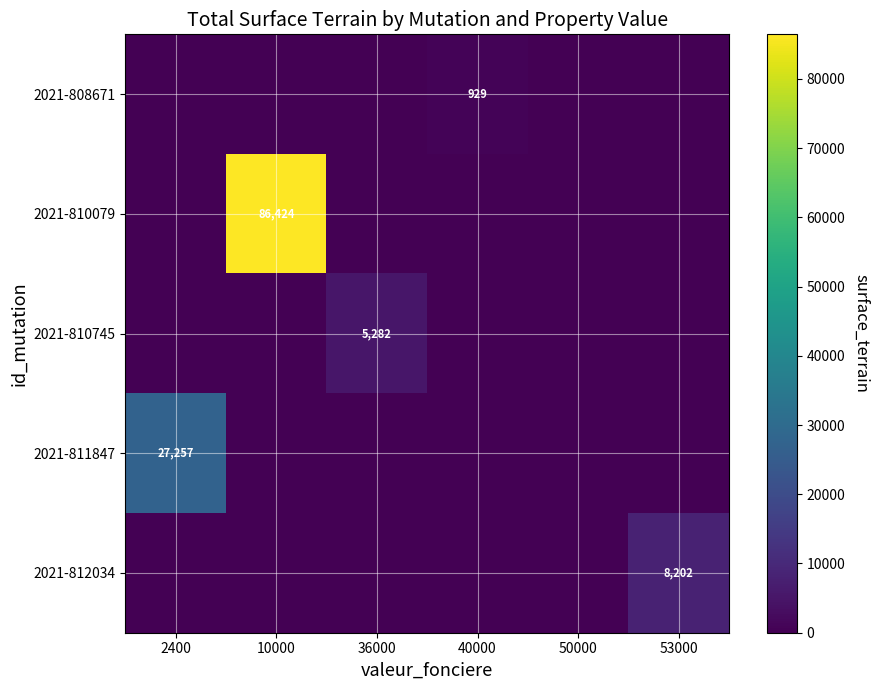

The value of 2021-812034 at 53000 is 2068. True or false?

False